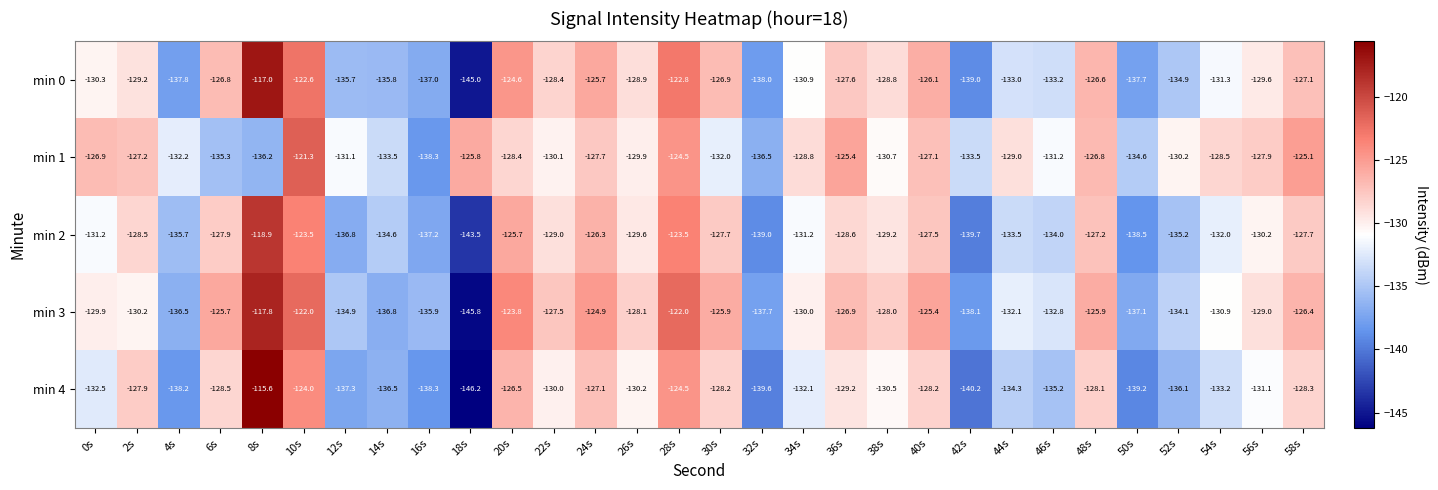

What is the difference between the maximum and minimum values in the min 0 series?

28.0